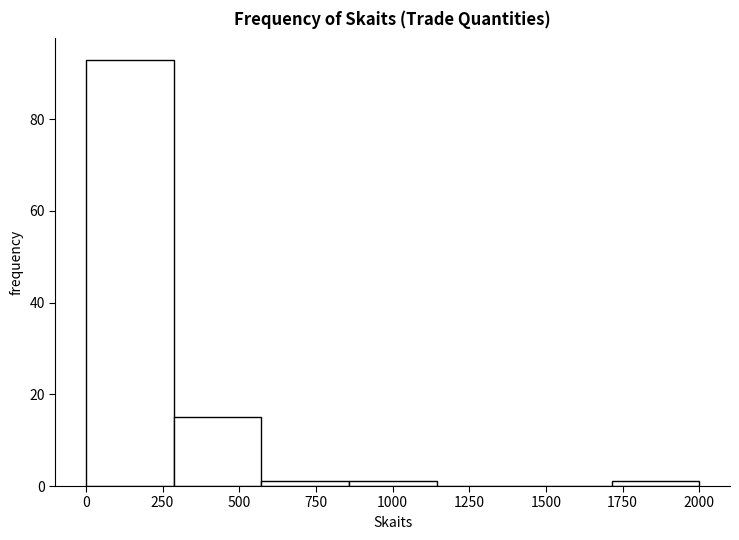

Reading left to right, transcribe this chart: for each bar, give the range it covers on the x-axis and its height. Neither the bar edges nor the heights are printed on the chart, so give them approximately, as read against the axes.

0 to 300: 94
300 to 550: 16
550 to 850: under 2
850 to 1150: under 2
1150 to 1450: 0
1450 to 1700: 0
1700 to 2000: under 2